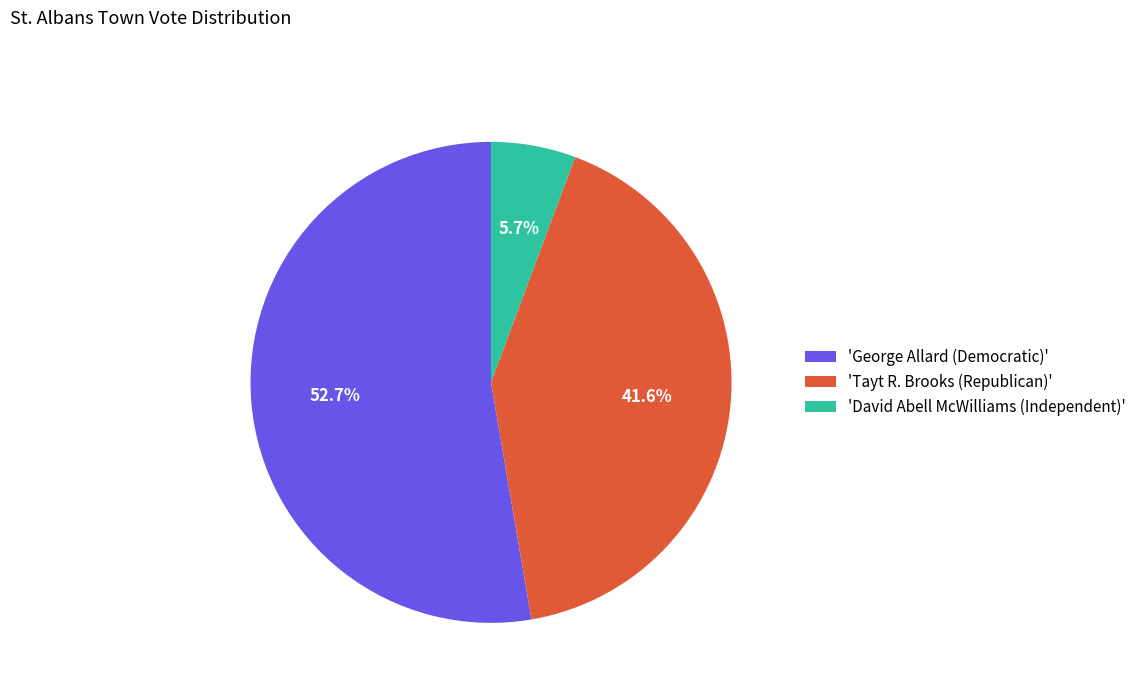

Rank the categories by value from lowest to highest.

'David Abell McWilliams (Independent)', 'Tayt R. Brooks (Republican)', 'George Allard (Democratic)'